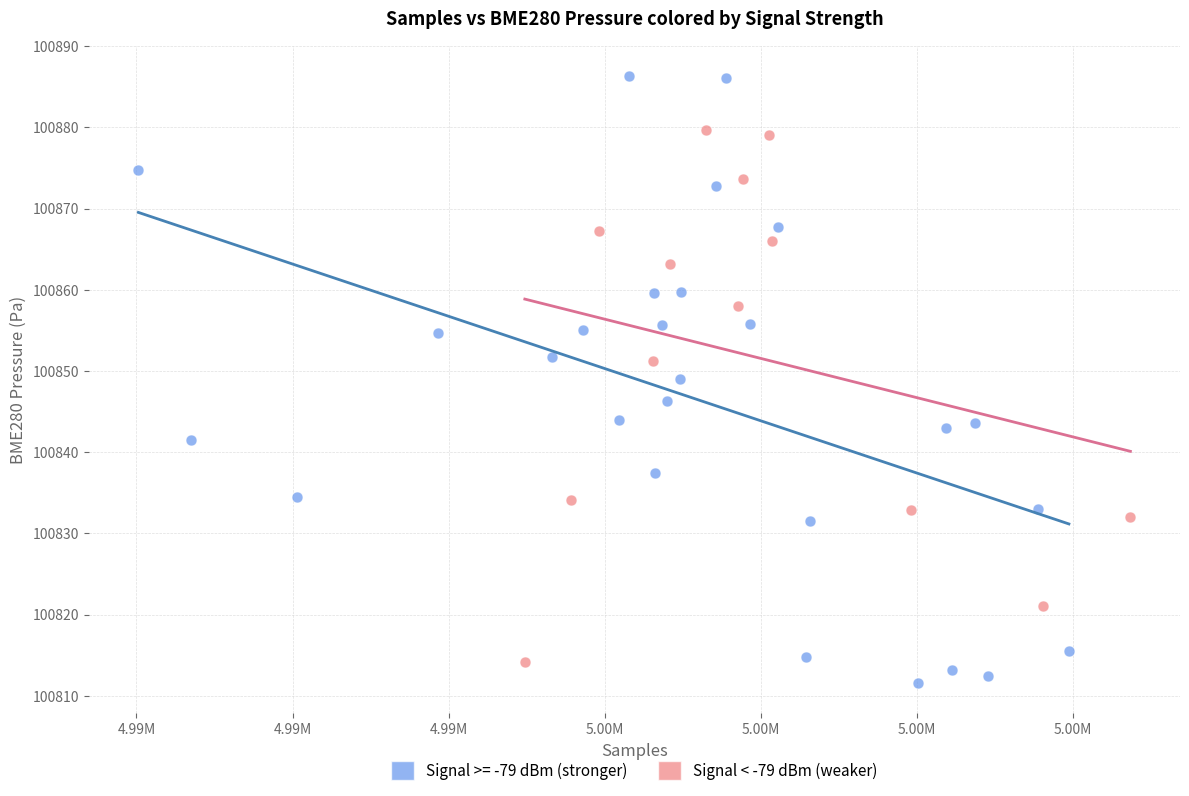

Which series contains the highest Y value?

Signal >= -79 dBm (stronger)